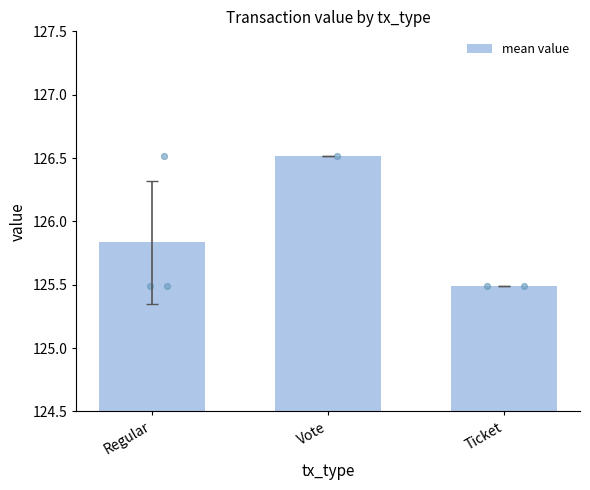

What is the ratio of the value at Regular to the value at Vote?

1.0